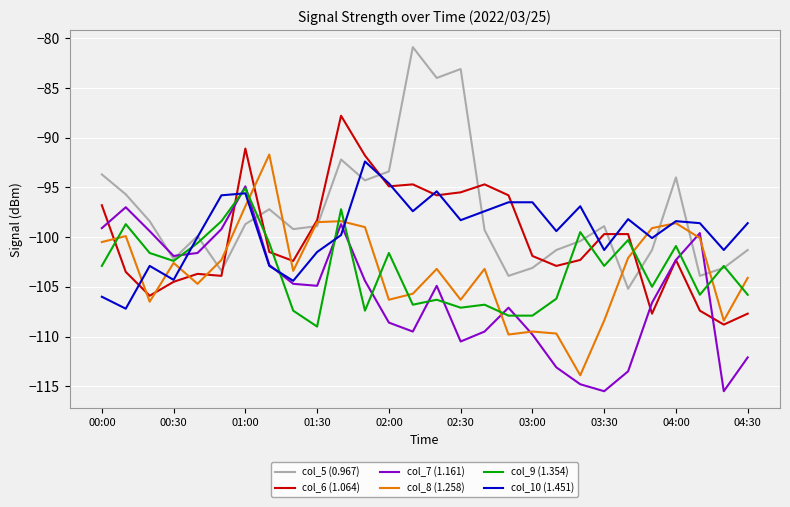

Which series ends up on top after the final intersection of col_6 (1.064) and col_9 (1.354)?

col_9 (1.354)